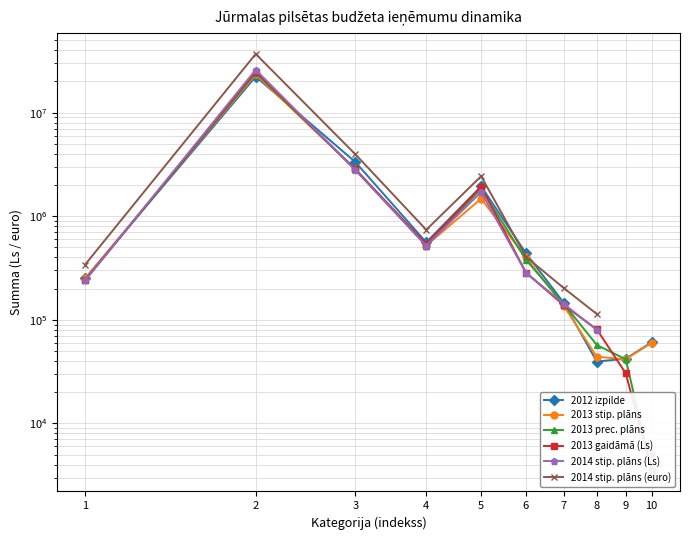

Which series has the largest range (max minus min)?

2014 stip. plāns (euro)